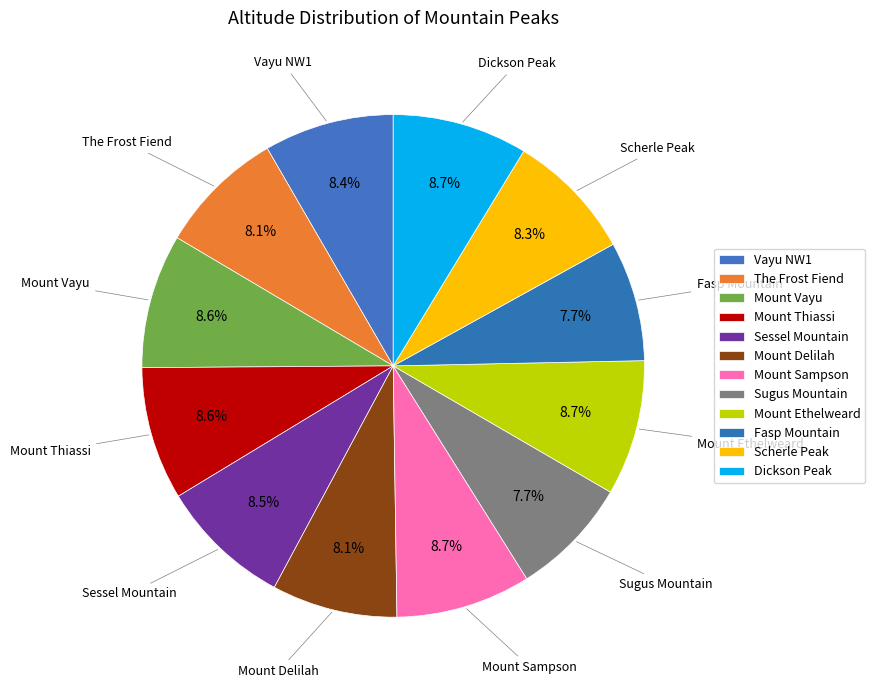

What percentage is NOT represented by Mount Ethelweard?

91.3%